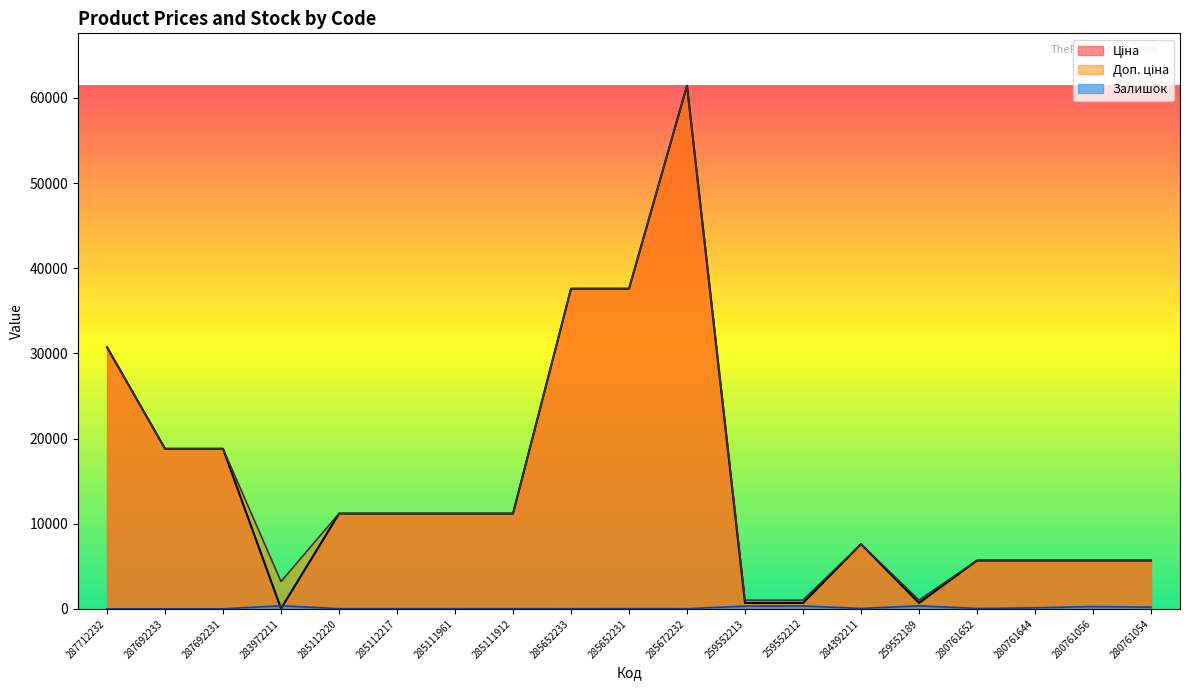

Which series has the widest spread of values?

Ціна